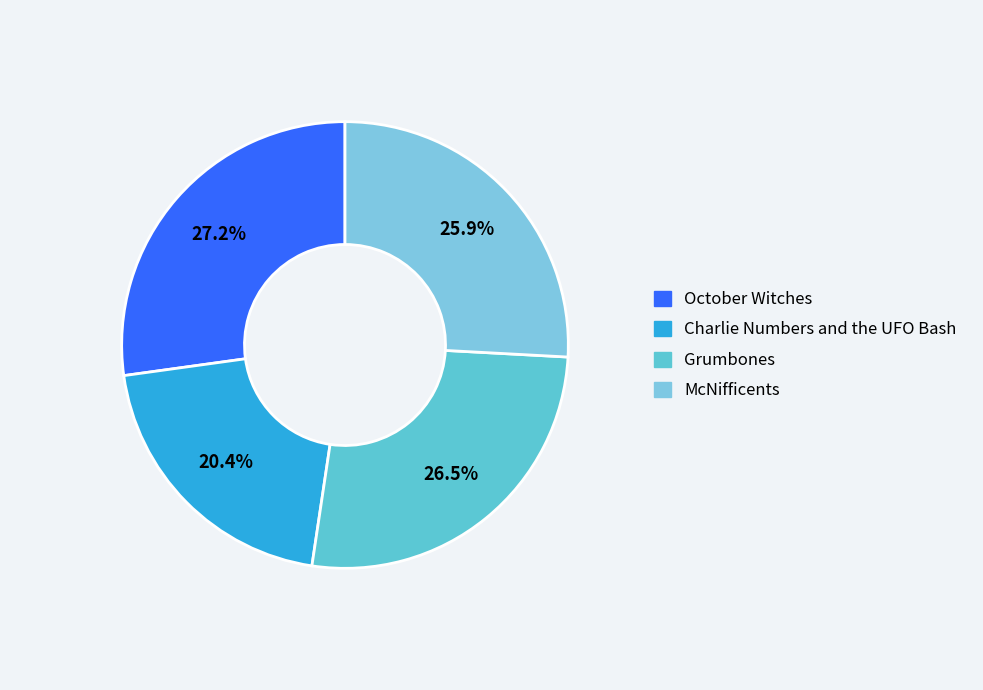

Does Charlie Numbers and the UFO Bash represent more than half of the total?

No